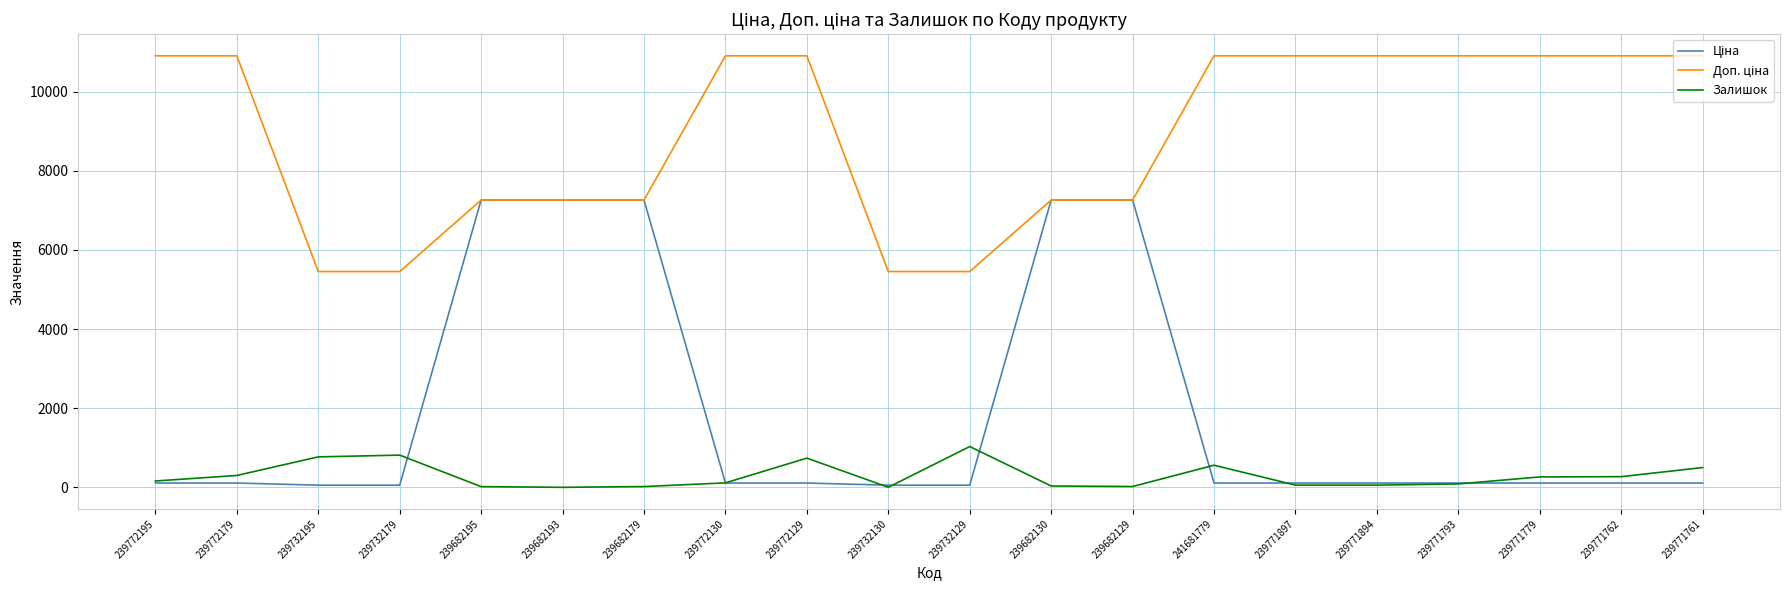

True or false: Залишок has a value of 1434.4 at 239732179.

False